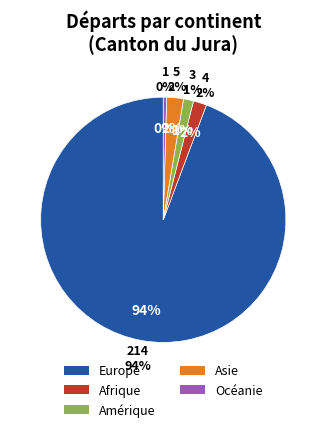

How many slices are in this pie chart?

5